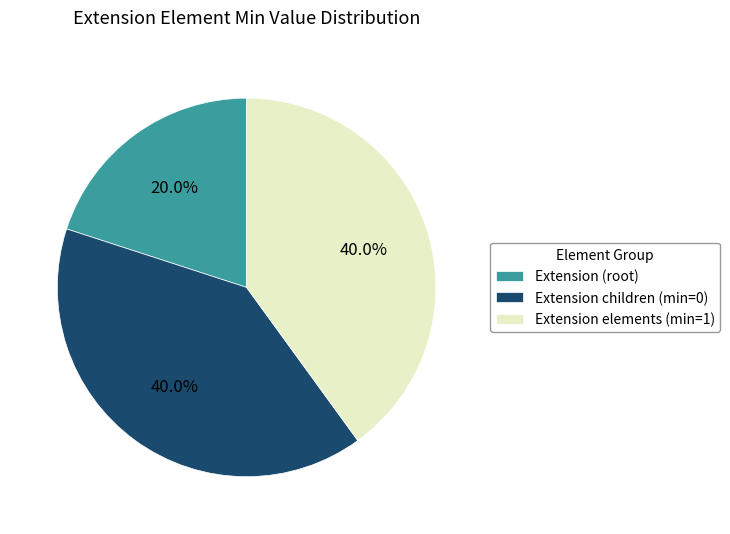

Approximately how many times larger is the value at Extension (root) compared to Extension elements (min=1)?

0.5